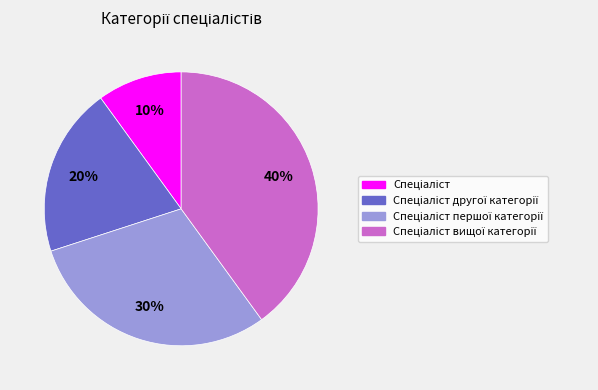

To the nearest percent, what is the difference between the largest and smallest slice percentages?

30%